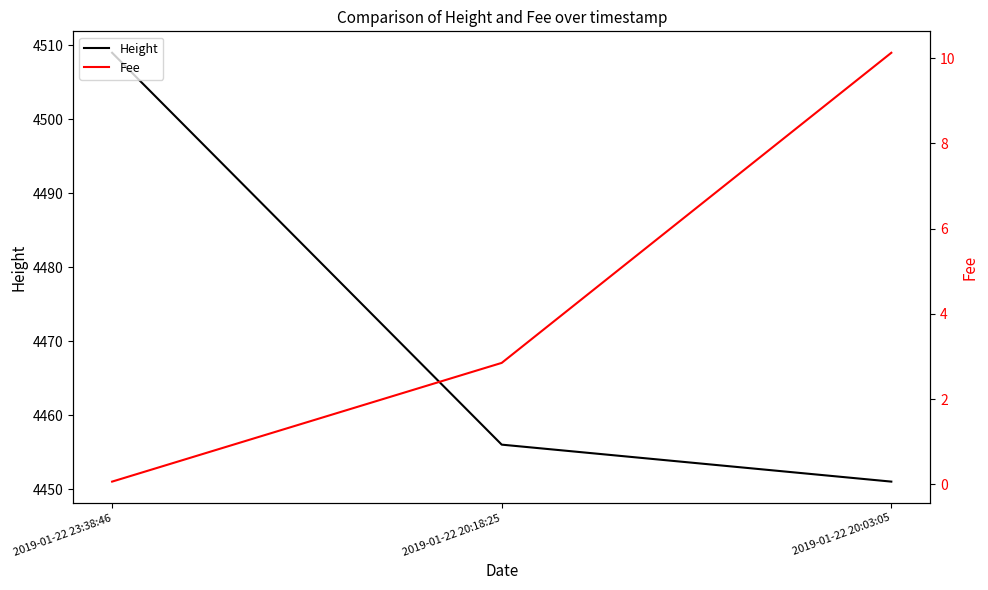

Reading left to right, what are all the values shown in this chart?

Height: 4509.0	4456.0	4451.0
Fee: 0.1	2.9	10.1